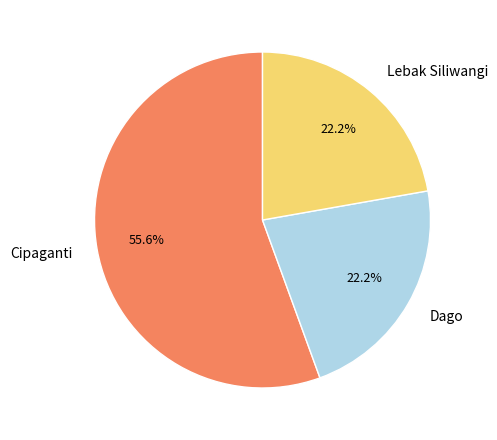

Which category has the biggest portion of the pie?

Cipaganti